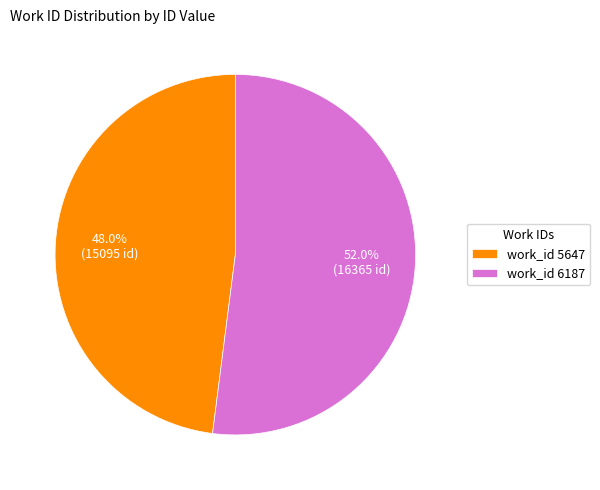

Do work_id 5647 and work_id 6187 together represent more than half of the pie?

Yes